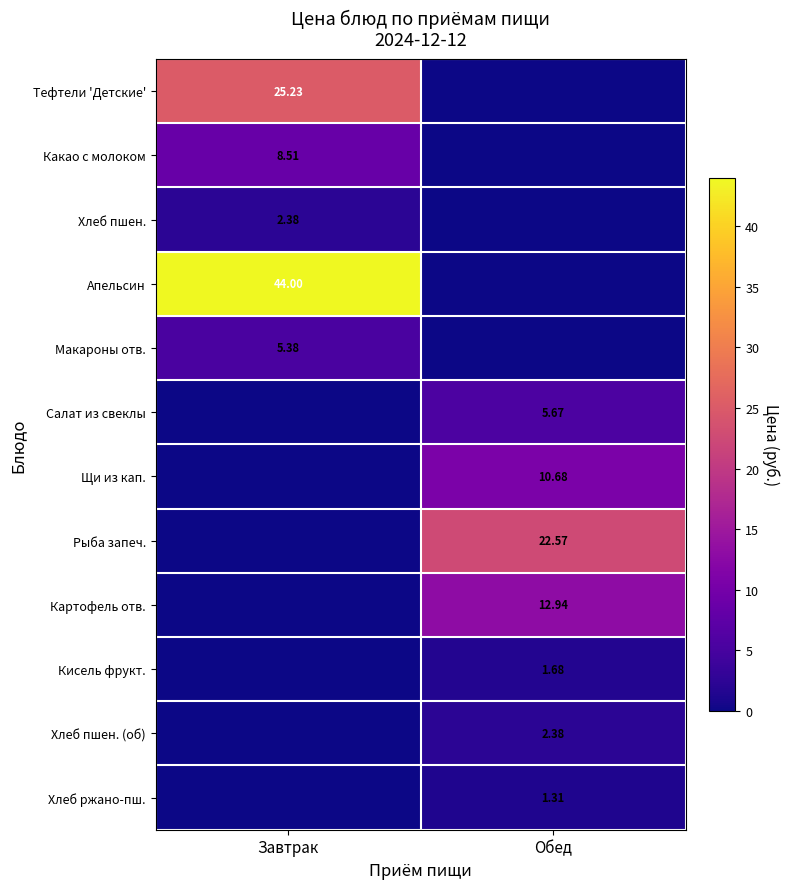

List the labels in order of Апельсин value, largest first.

Завтрак, Обед